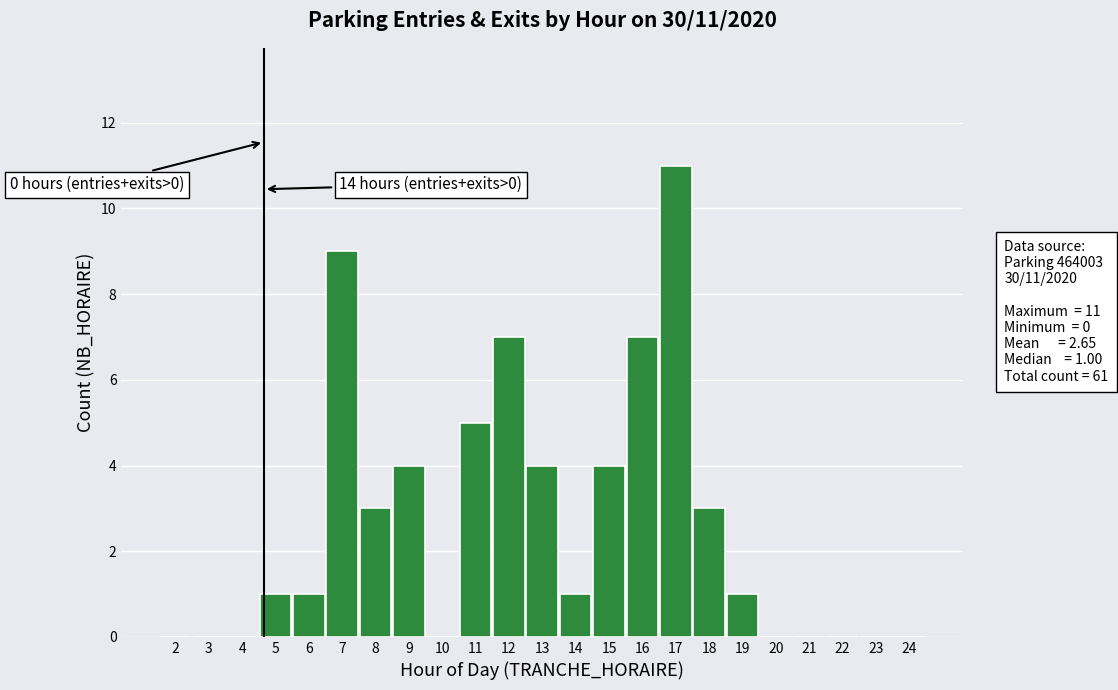

Reading left to right, transcribe all the data shown in this chart.

2=0	3=0	4=0	5=1	6=1	7=9	8=3	9=4	10=0	11=5	12=7	13=4	14=1	15=4	16=7	17=11	18=3	19=1	20=0	21=0	22=0	23=0	24=0